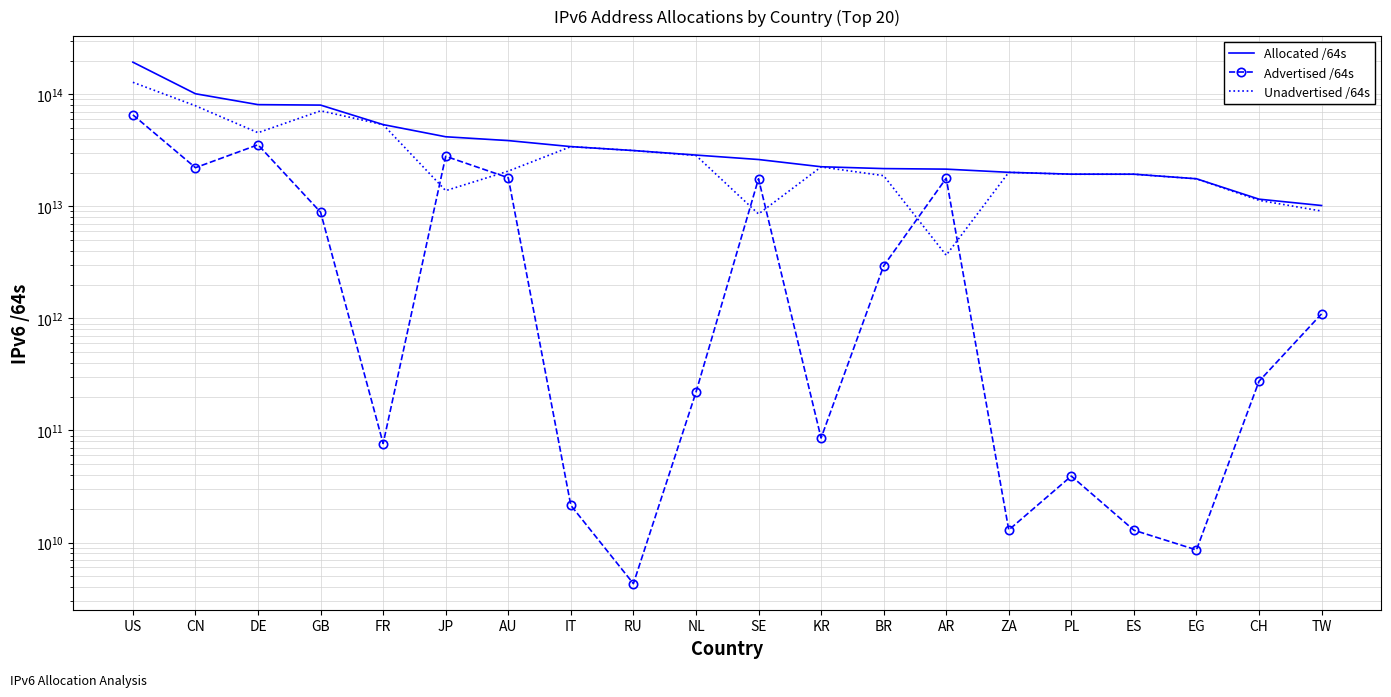

True or false: Advertised /64s and Allocated /64s intersect in this chart.

False